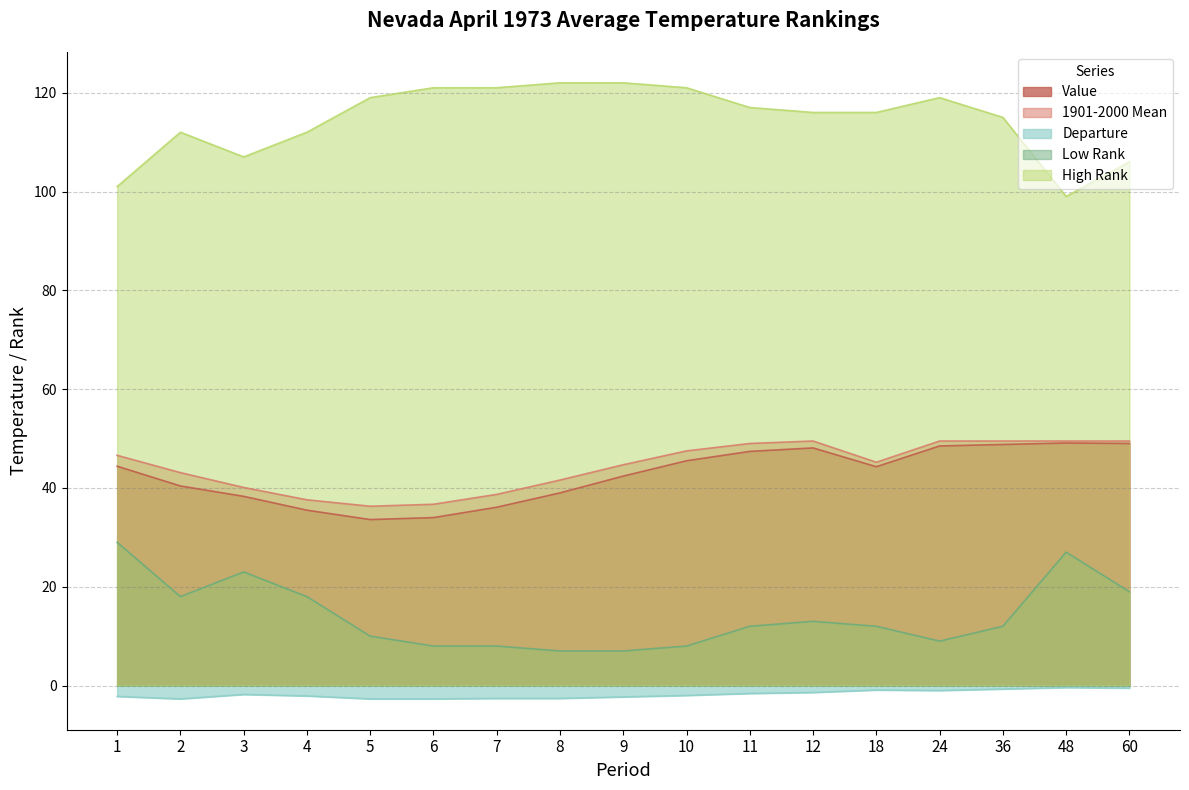

Which has a higher value, 3 or 9?

9